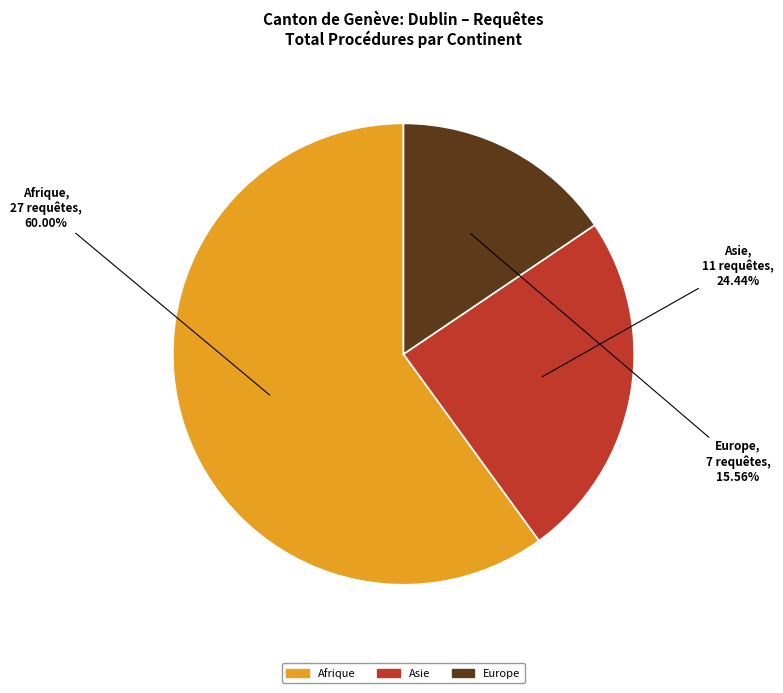

To the nearest percent, what is the difference between the largest and smallest slice percentages?

44%